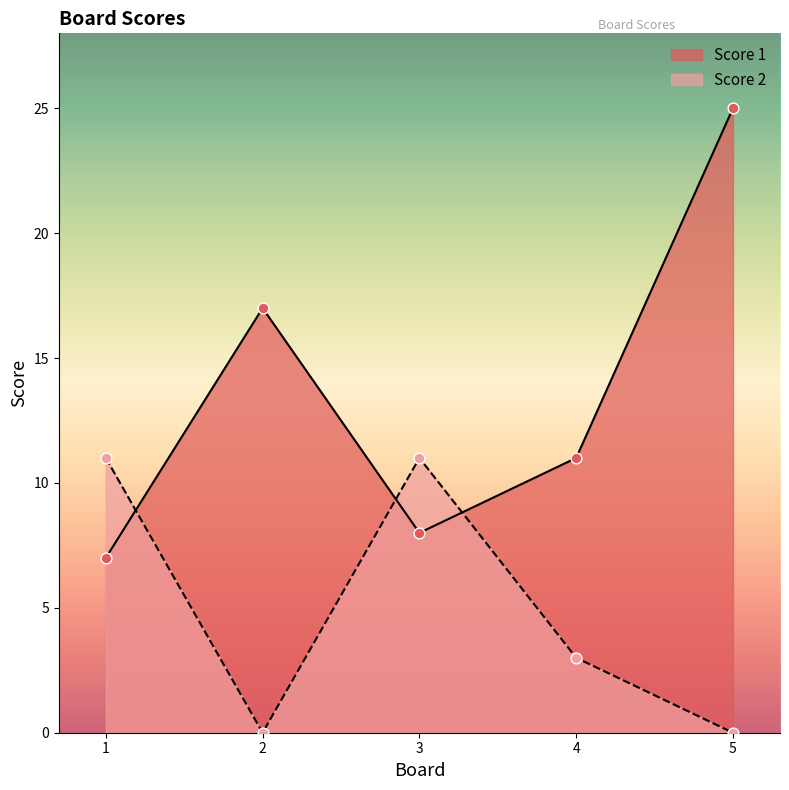

Which series has the largest total across all categories?

Score 1